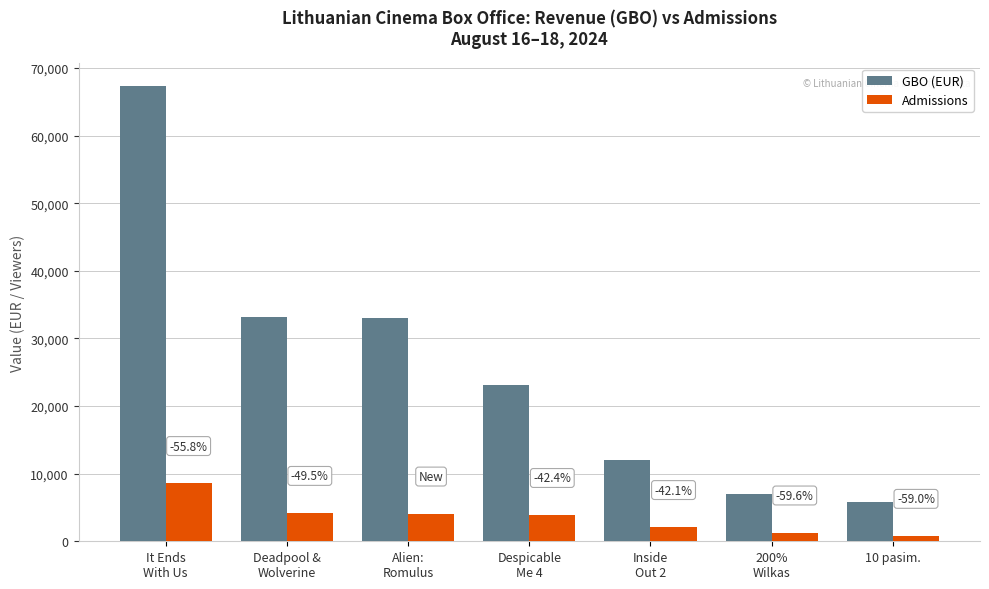

What is the value of the Admissions bar at the 5th from the left?

2095.0